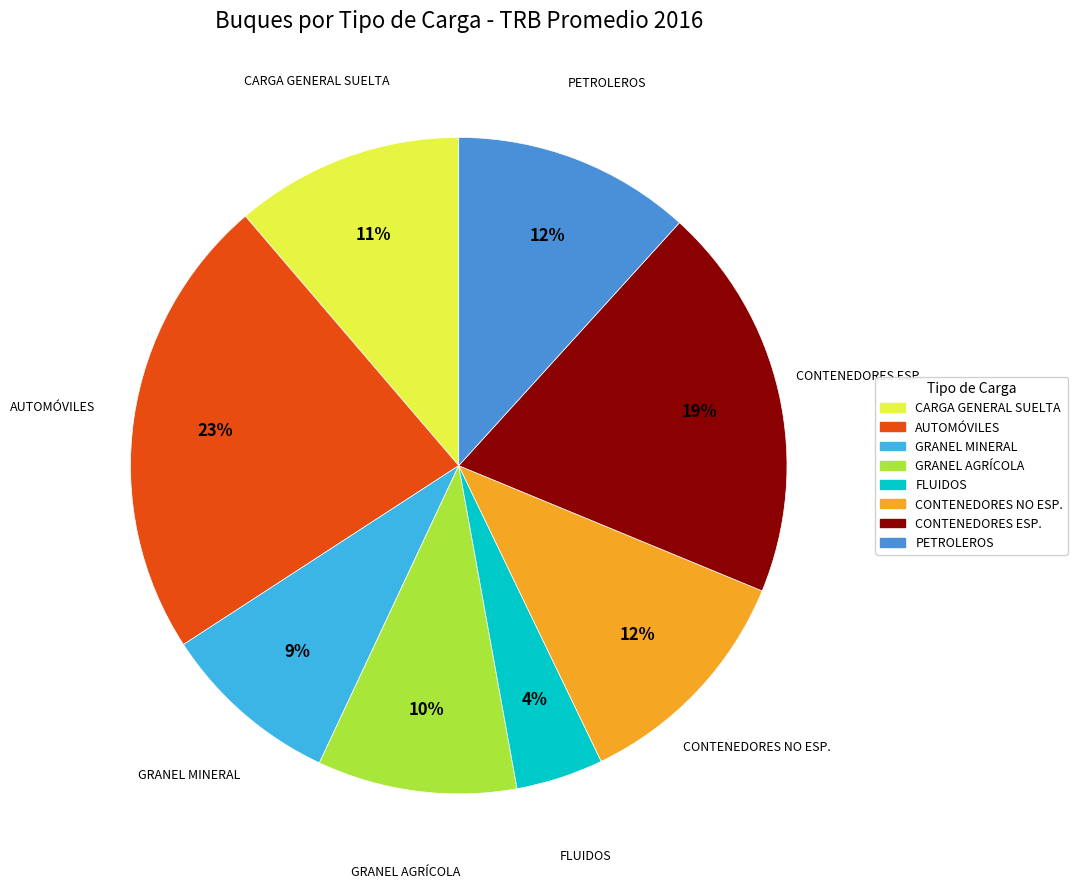

Which slice is the smallest?

FLUIDOS